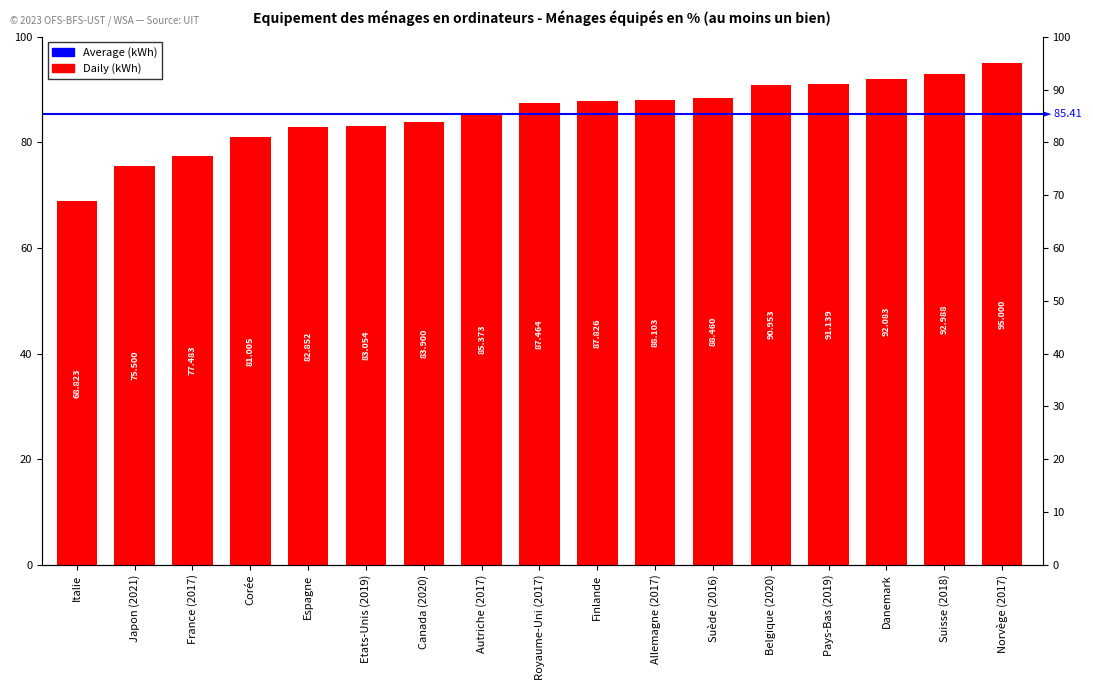

Is it true that the value at Danemark is 57.0?

False